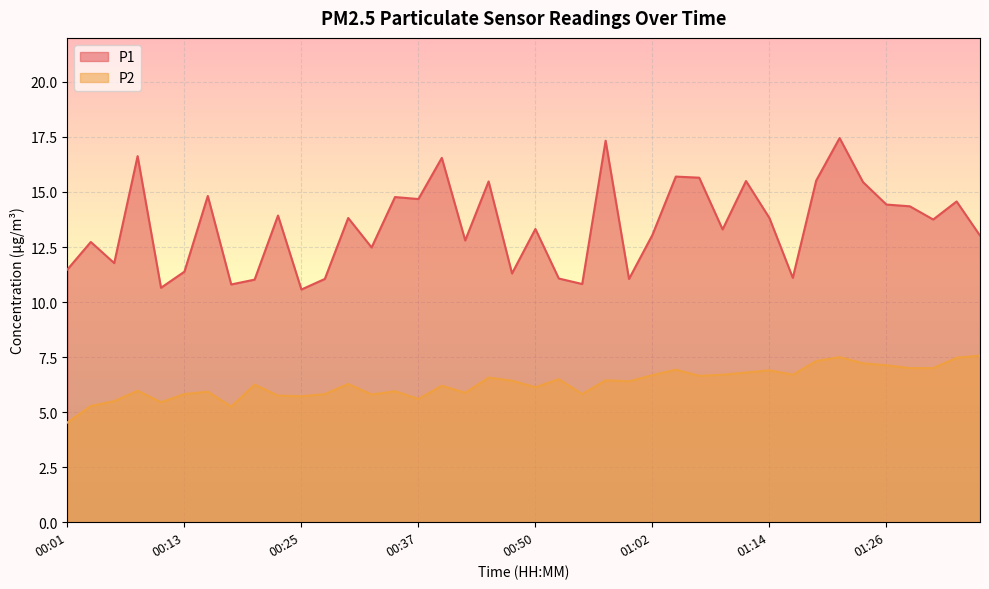

True or false: P1 and P2 cross at least once.

False